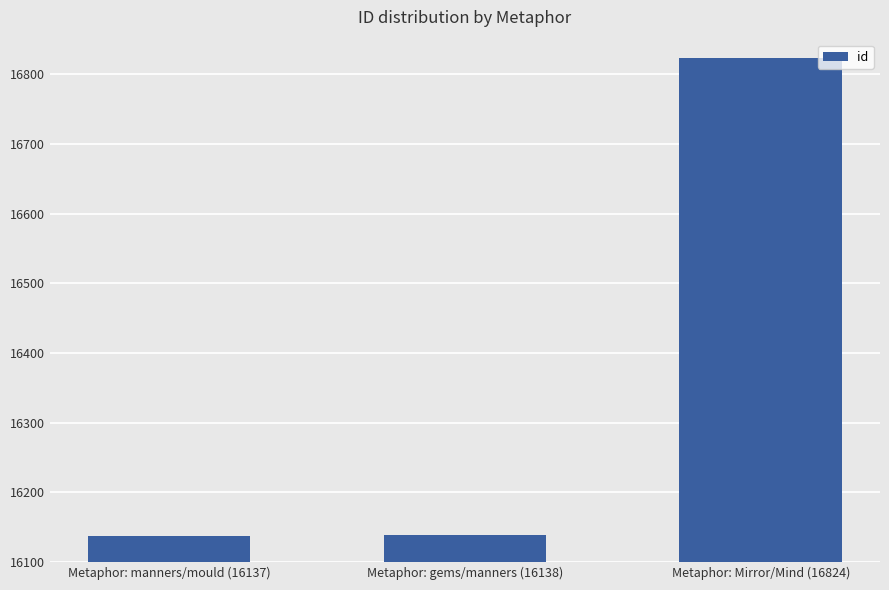

At which label is the value closest to 16480?

Metaphor: gems/manners (16138)